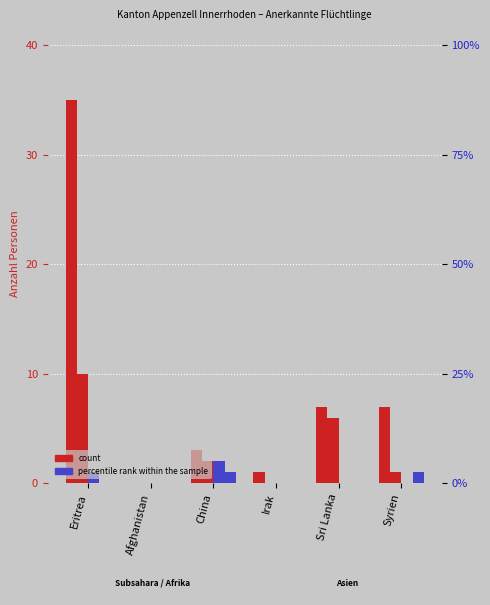

What is the total value across all series at Syrien?

9